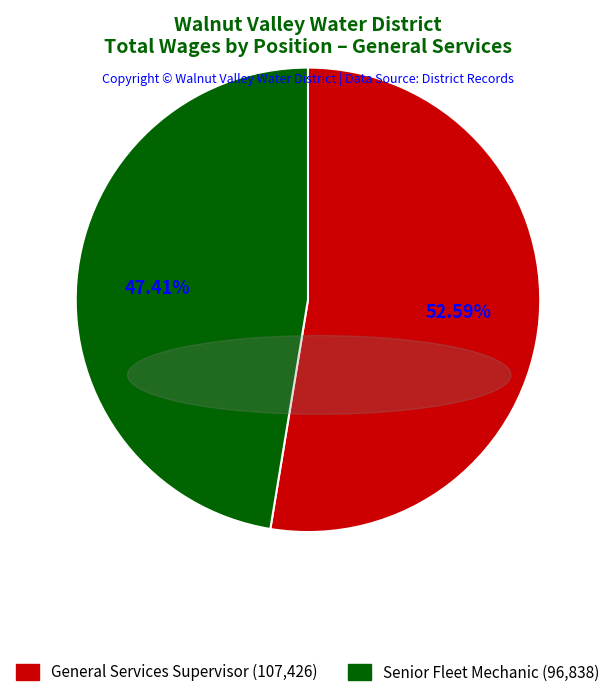

Is the sum of Senior Fleet Mechanic and General Services Supervisor greater than half?

Yes